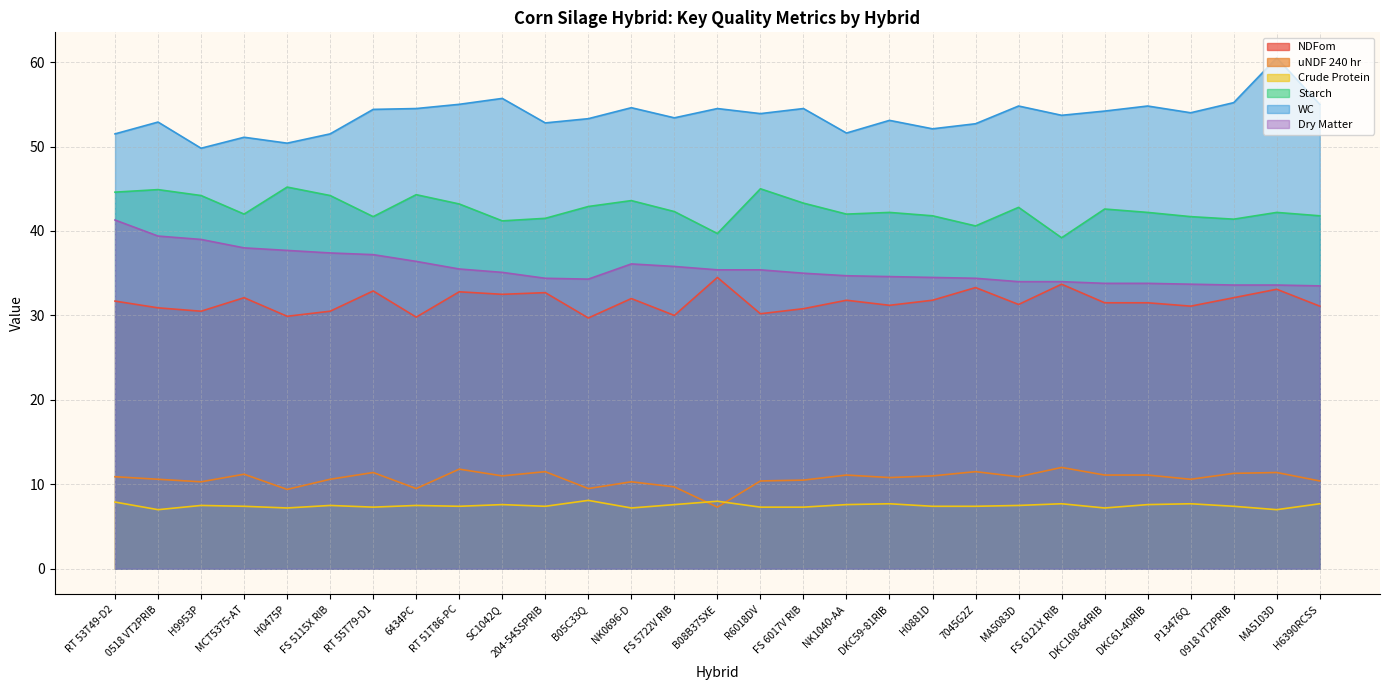

Reading left to right, what are all the values shown in this chart?

NDFom: 31.7	30.9	30.5	32.1	29.9	30.5	32.9	29.8	32.8	32.5	32.7	29.7	32.0	30.0	34.5	30.2	30.8	31.8	31.2	31.8	33.3	31.3	33.7	31.5	31.5	31.1	32.1	33.1	31.1
uNDF 240 hr: 10.9	10.6	10.3	11.2	9.4	10.6	11.4	9.5	11.8	11.0	11.5	9.5	10.3	9.7	7.3	10.4	10.5	11.1	10.8	11.0	11.5	10.9	12.0	11.1	11.1	10.6	11.3	11.4	10.4
Crude Protein: 7.9	7.0	7.5	7.4	7.2	7.5	7.3	7.5	7.4	7.6	7.4	8.1	7.2	7.6	8.0	7.3	7.3	7.6	7.7	7.4	7.4	7.5	7.7	7.2	7.6	7.7	7.4	7.0	7.7
Starch: 44.6	44.9	44.2	42.0	45.2	44.2	41.7	44.3	43.2	41.2	41.5	42.9	43.6	42.3	39.7	45.0	43.3	42.0	42.2	41.8	40.6	42.8	39.2	42.6	42.2	41.7	41.4	42.2	41.8
WC: 51.5	52.9	49.8	51.1	50.4	51.5	54.4	54.5	55.0	55.7	52.8	53.3	54.6	53.4	54.5	53.9	54.5	51.6	53.1	52.1	52.7	54.8	53.7	54.2	54.8	54.0	55.2	60.5	55.0
Dry Matter: 41.3	39.4	39.0	38.0	37.7	37.4	37.2	36.4	35.5	35.1	34.4	34.3	36.1	35.8	35.4	35.4	35.0	34.7	34.6	34.5	34.4	34.0	34.0	33.8	33.8	33.7	33.6	33.6	33.5